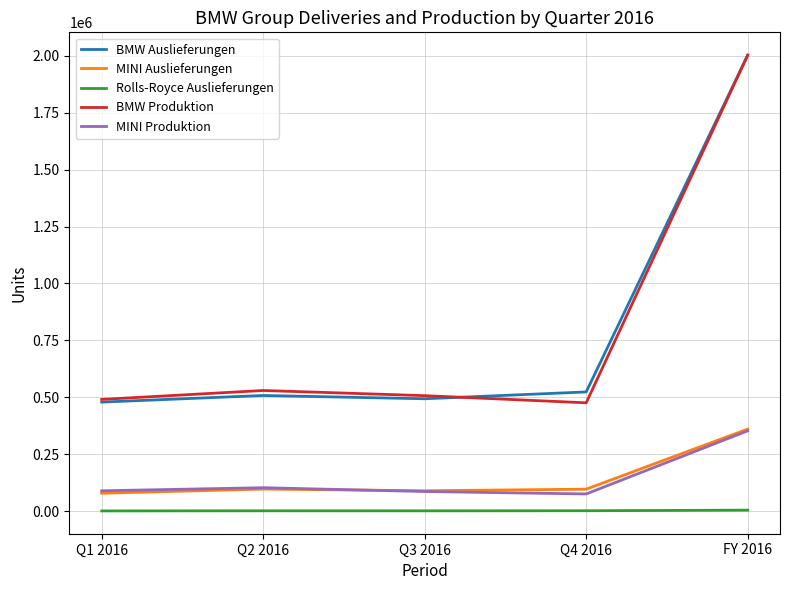

How many lines are shown in the chart?

5